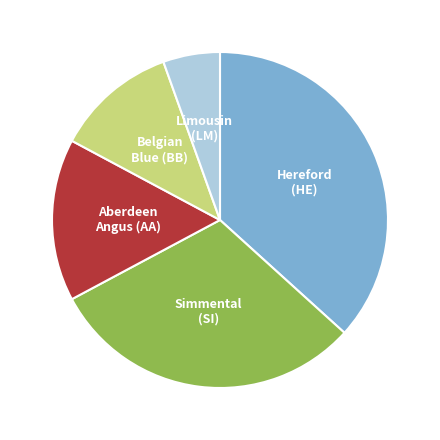

Is there a majority slice in this chart?

No